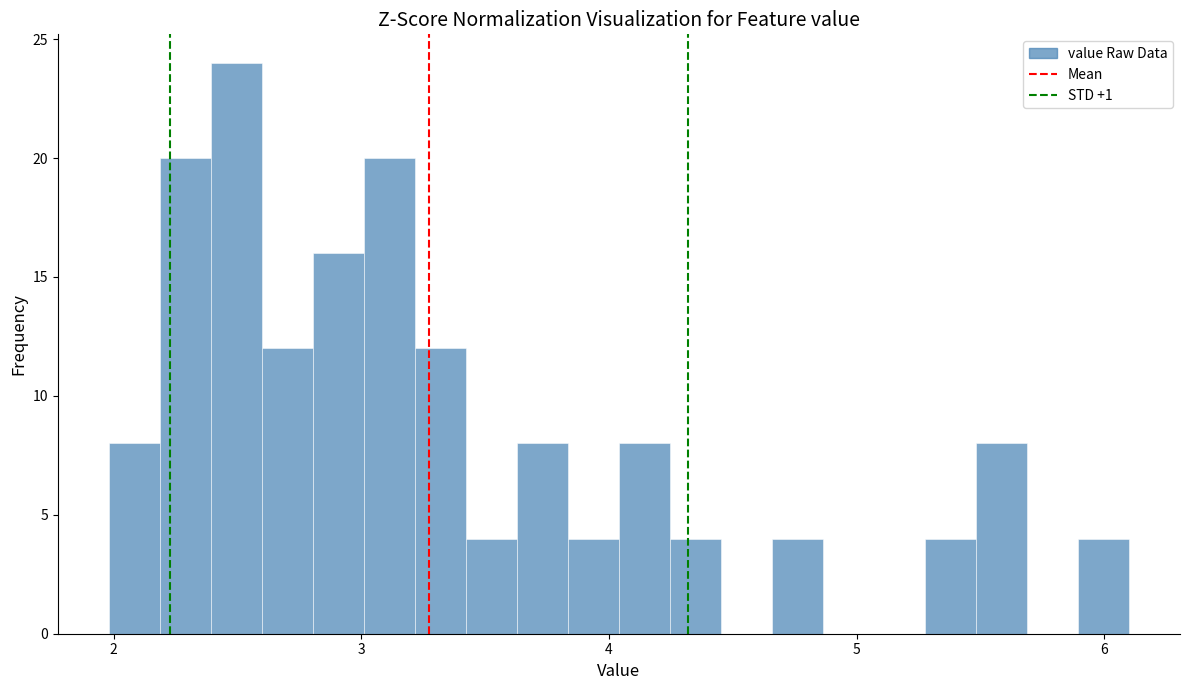

Around what value on the x-axis is the tallest bar? Give the approximate position of its centre, as read against the axis.

2.5